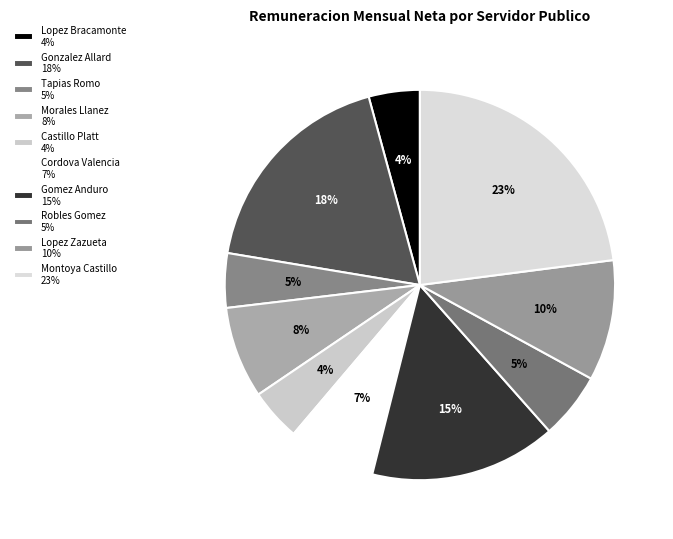

Is Morales Llanez the majority of the pie?

No